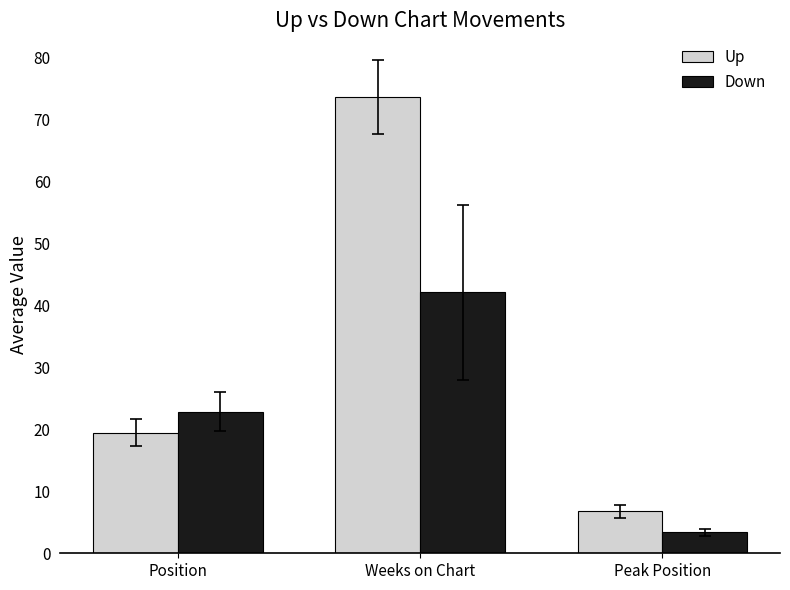

Is the value of Down at Peak Position greater than the value of Up at Weeks on Chart?

No